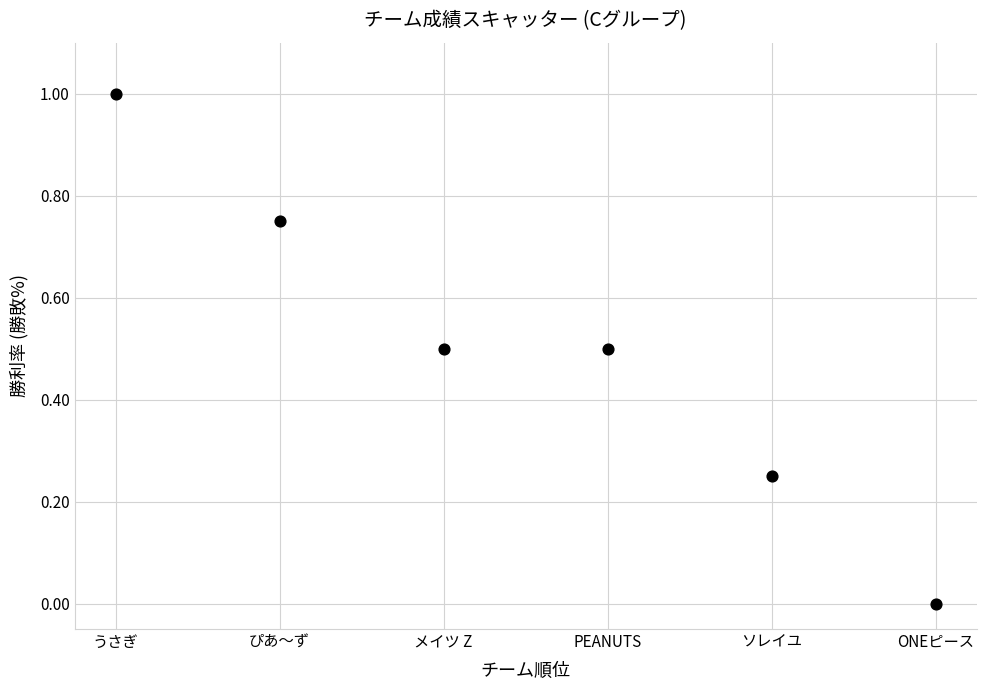

What is the range of Y values (max minus min)?

1.0